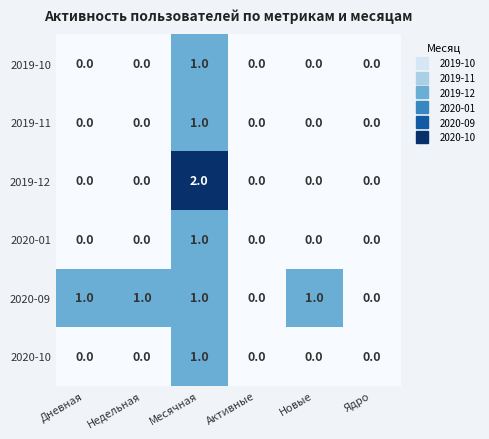

Which series changed the most between Месячная and Новые?

2019-12